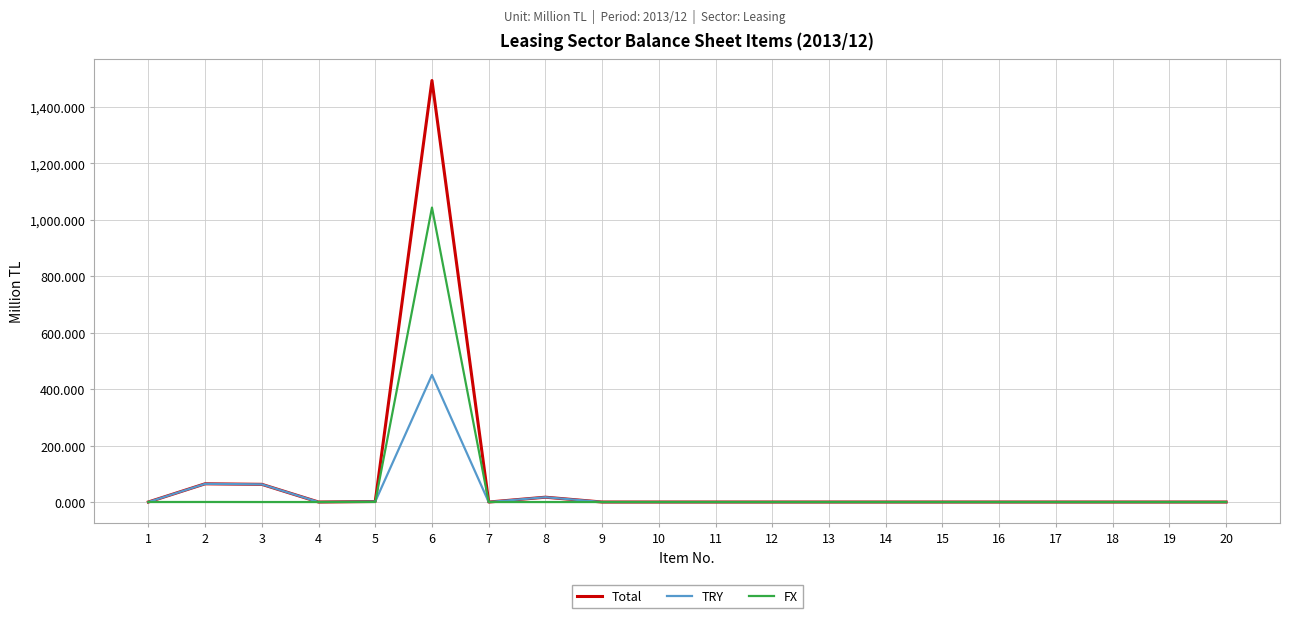

List the series in order of their peak value, highest first.

Total, FX, TRY